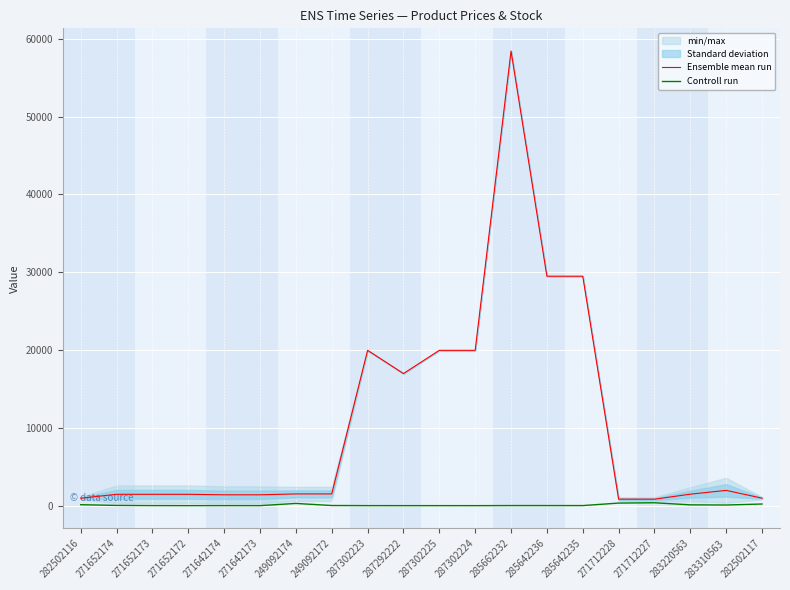

Where does the Ensemble mean run series first go above 1509?

249092174